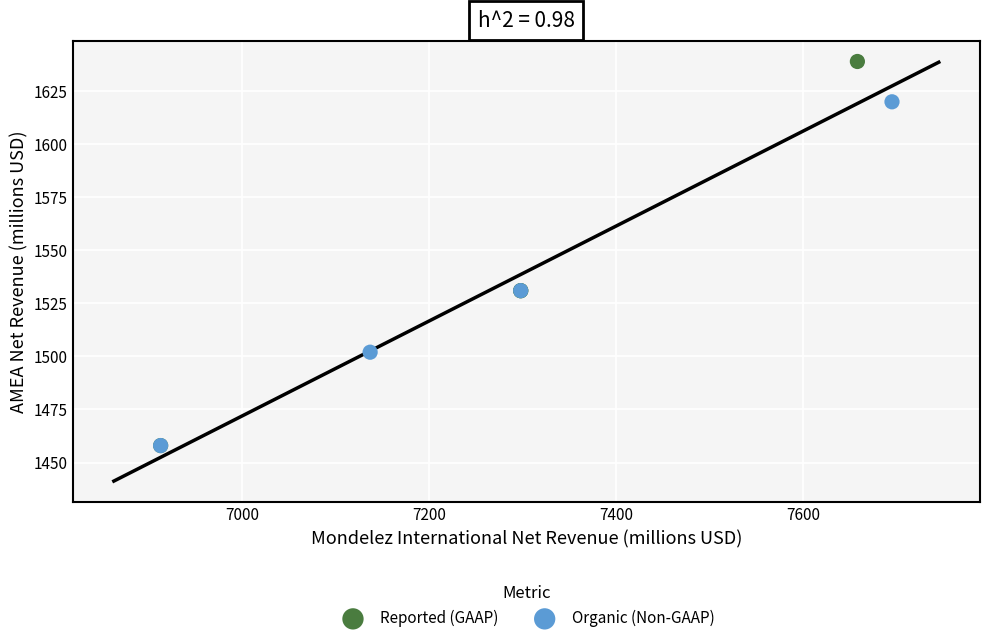

Which series has the widest spread of Y values?

Reported (GAAP)